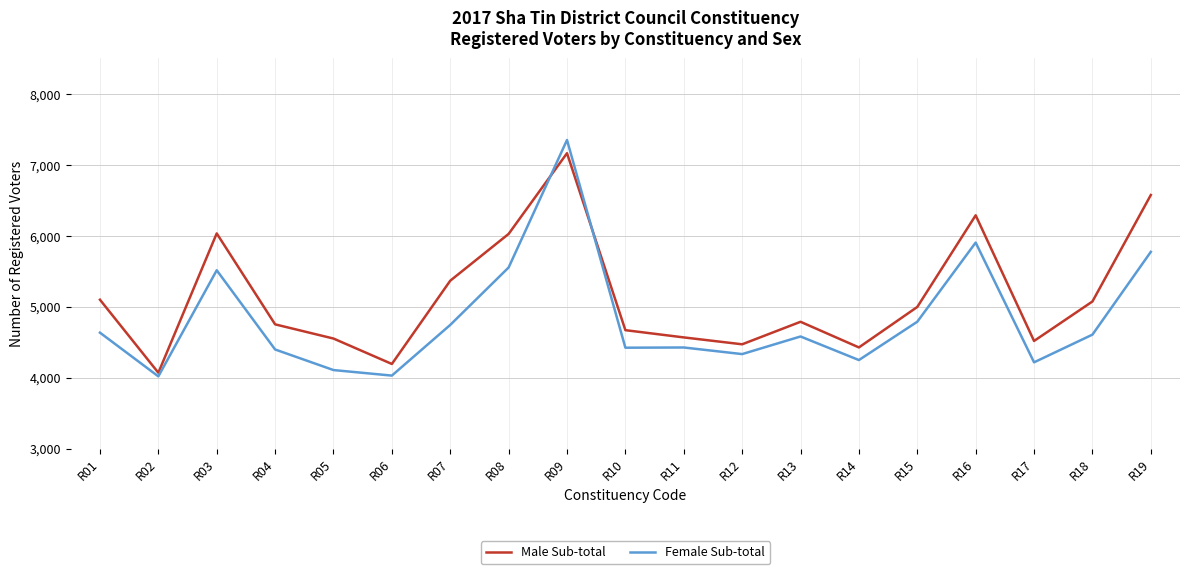

What is the lowest value of the Male Sub-total series?

4072